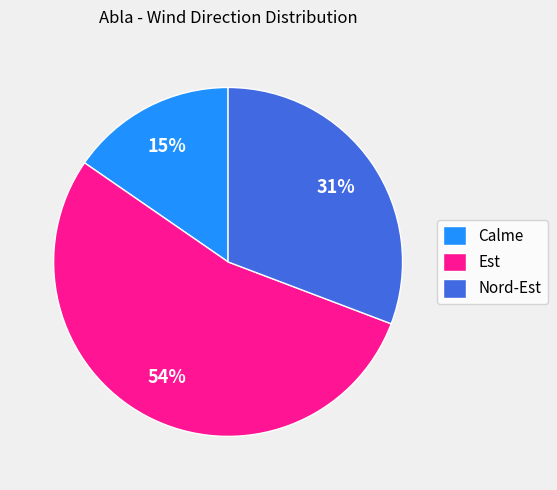

How many slices are in this pie chart?

3